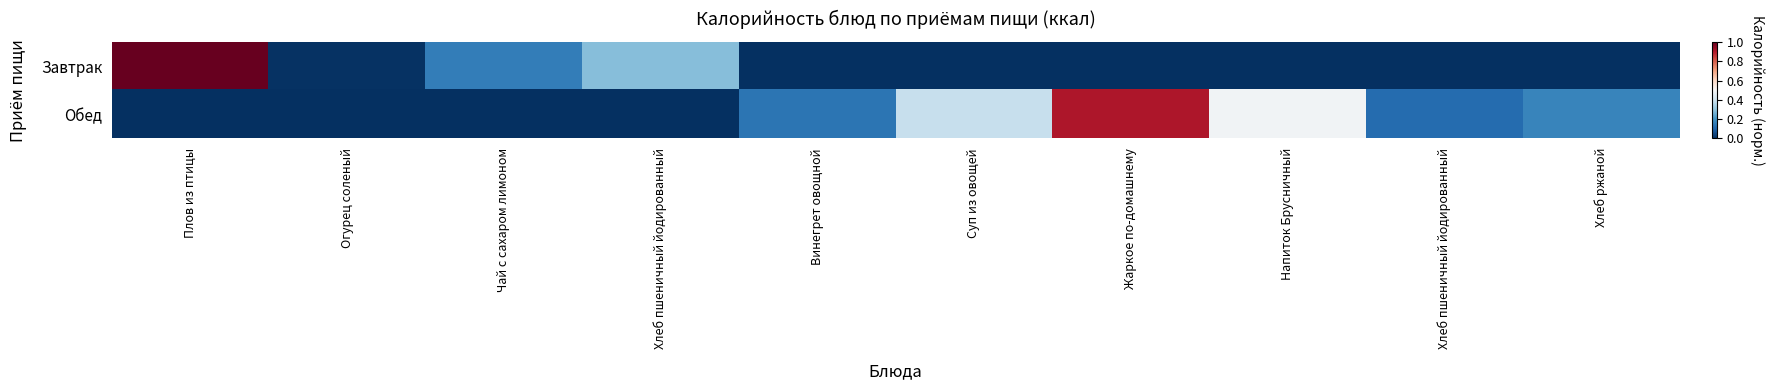

Rank the series at Чай с сахаром лимоном from lowest to highest value.

Обед, Завтрак